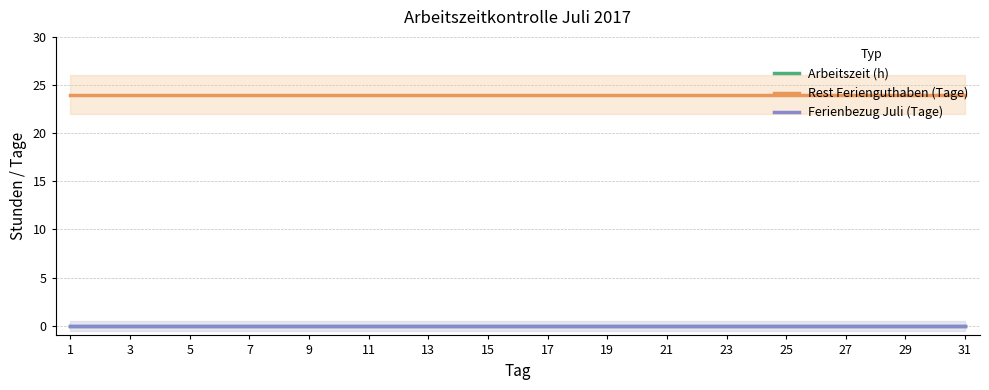

What is the value of the Rest Ferienguthaben (Tage) point at the 14th from the left?

24